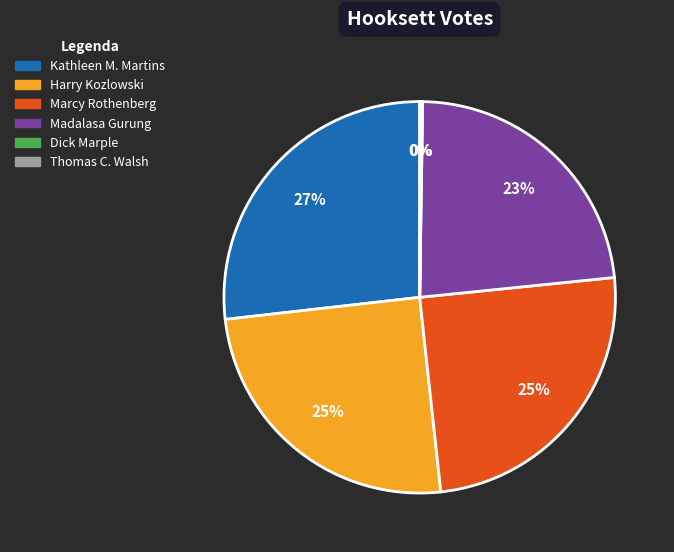

What is the largest slice in the pie chart?

Kathleen M. Martins